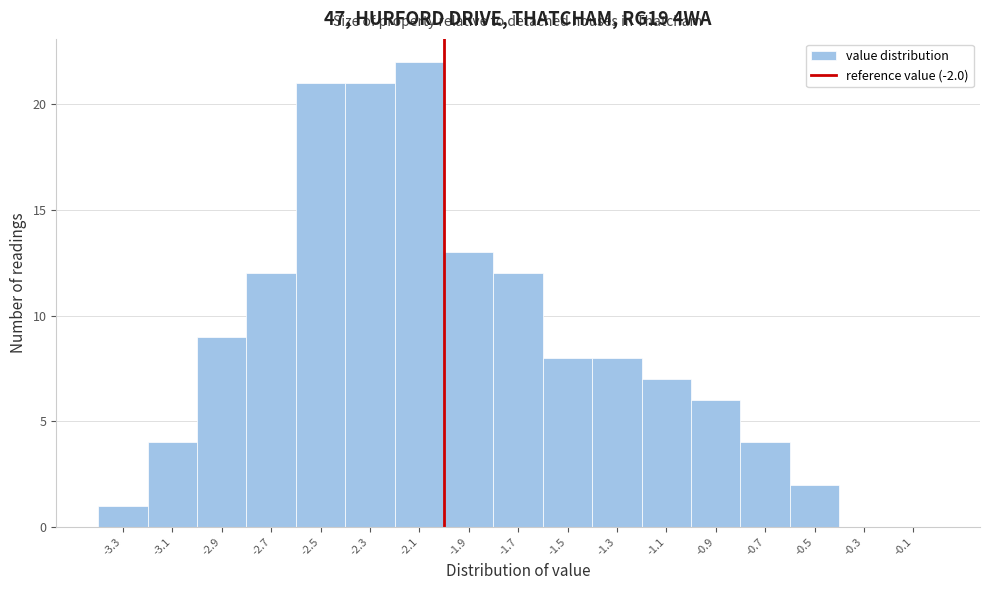

Over which range of the x-axis is the bar tallest?

-2.2 to -2.0